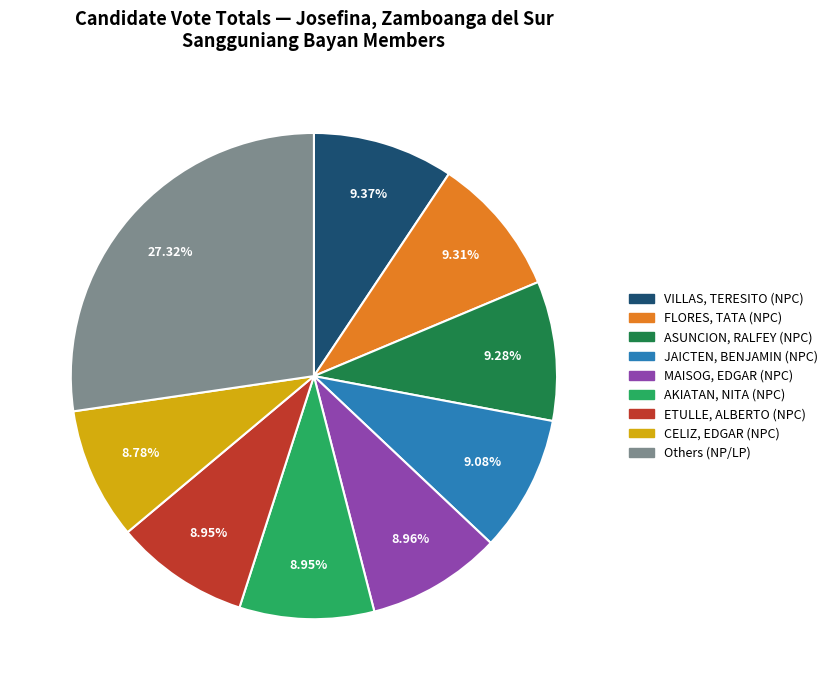

Is there any slice that represents more than half of the pie?

No